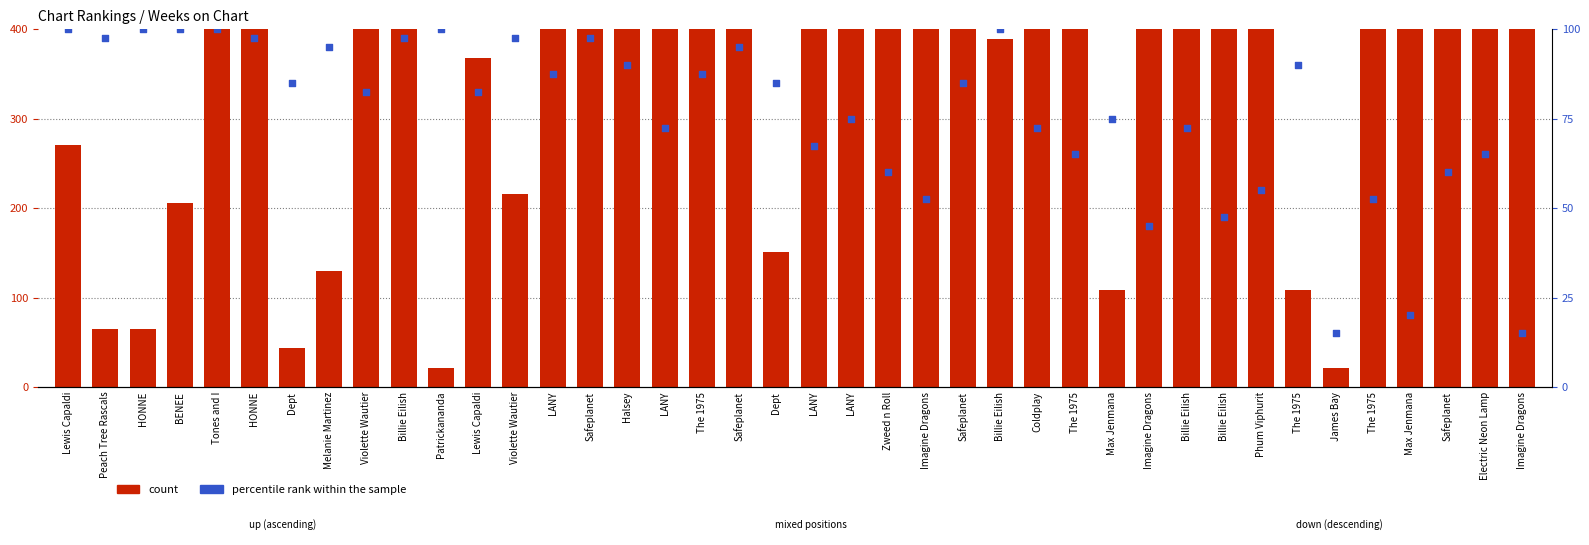

What are all the series names shown in the legend?

count, percentile rank within the sample